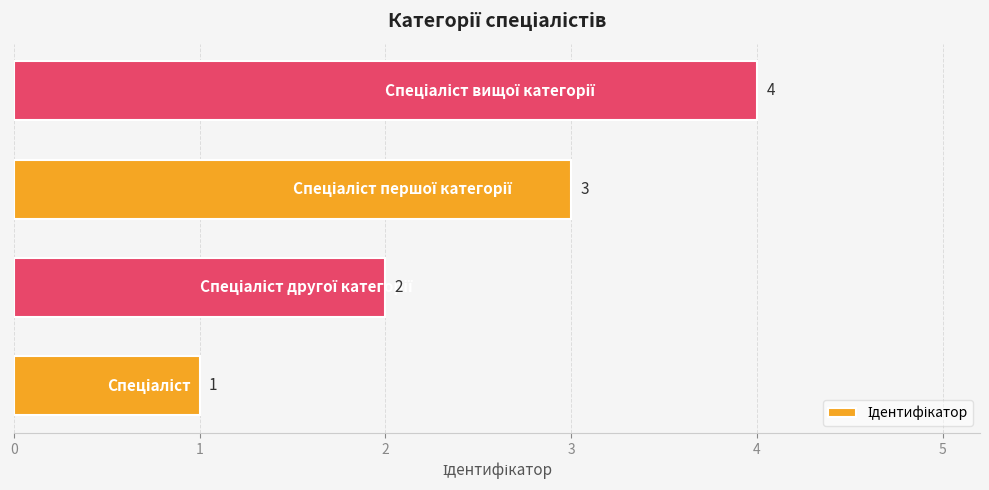

What is the difference between the maximum and minimum values?

3